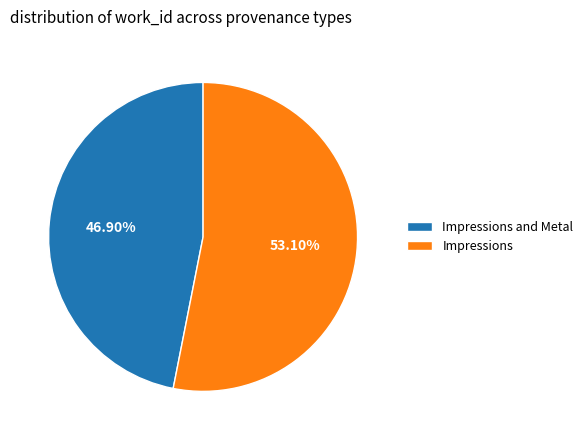

To the nearest percent, what percentage of the pie is Impressions?

53%